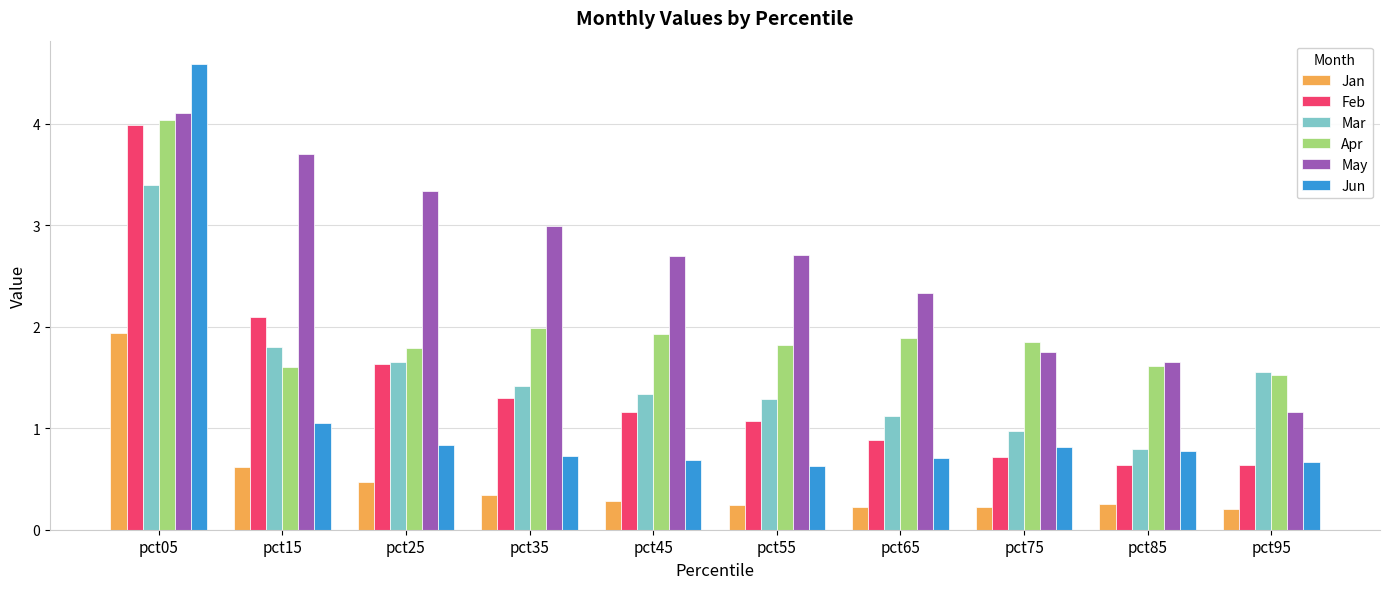

At which category is the sum across all series the highest?

pct05